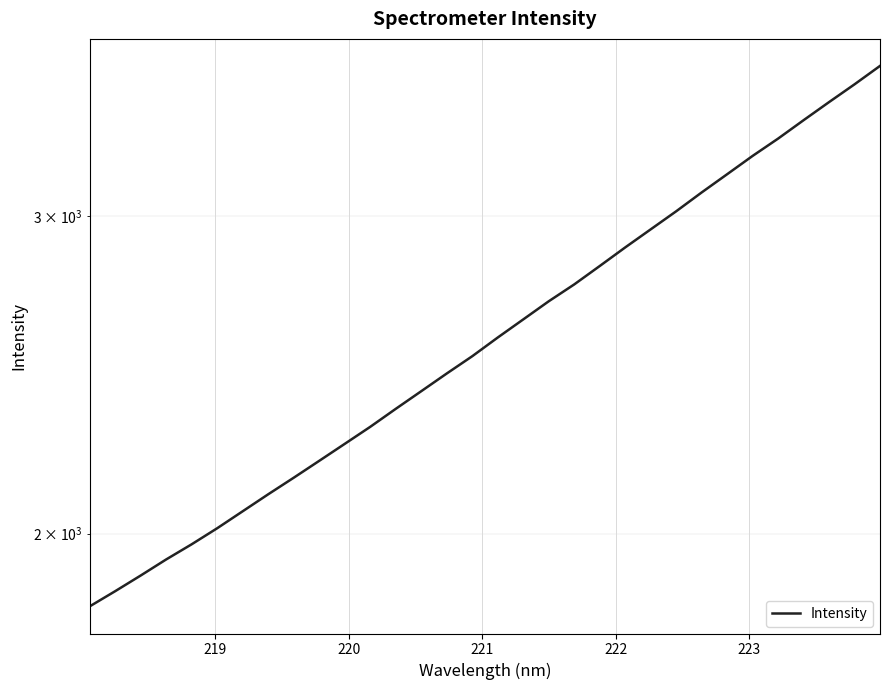

What is the difference between the second highest and minimum values?

1726.4